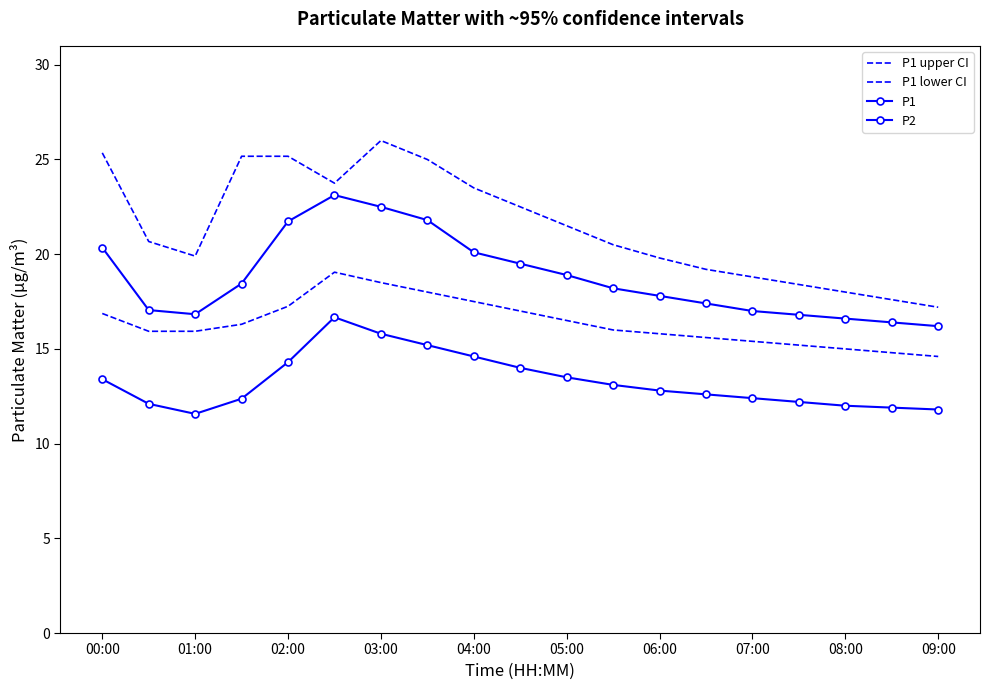

Which series has the widest spread of values?

P1 upper CI